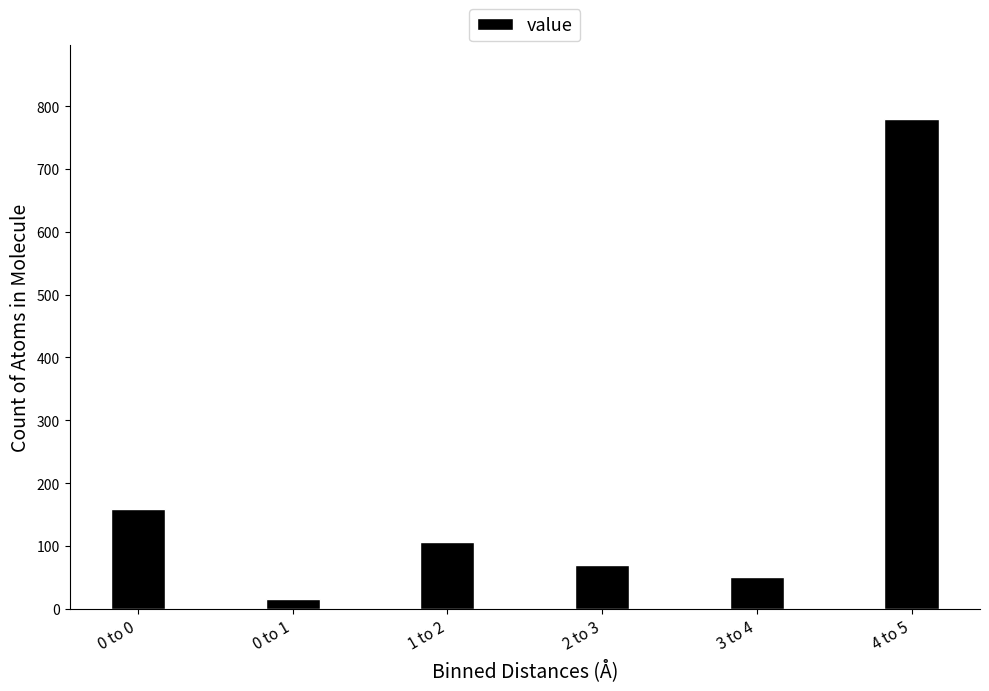

Reading left to right, list all the values displayed in this chart.

159	15	106	70	50	780